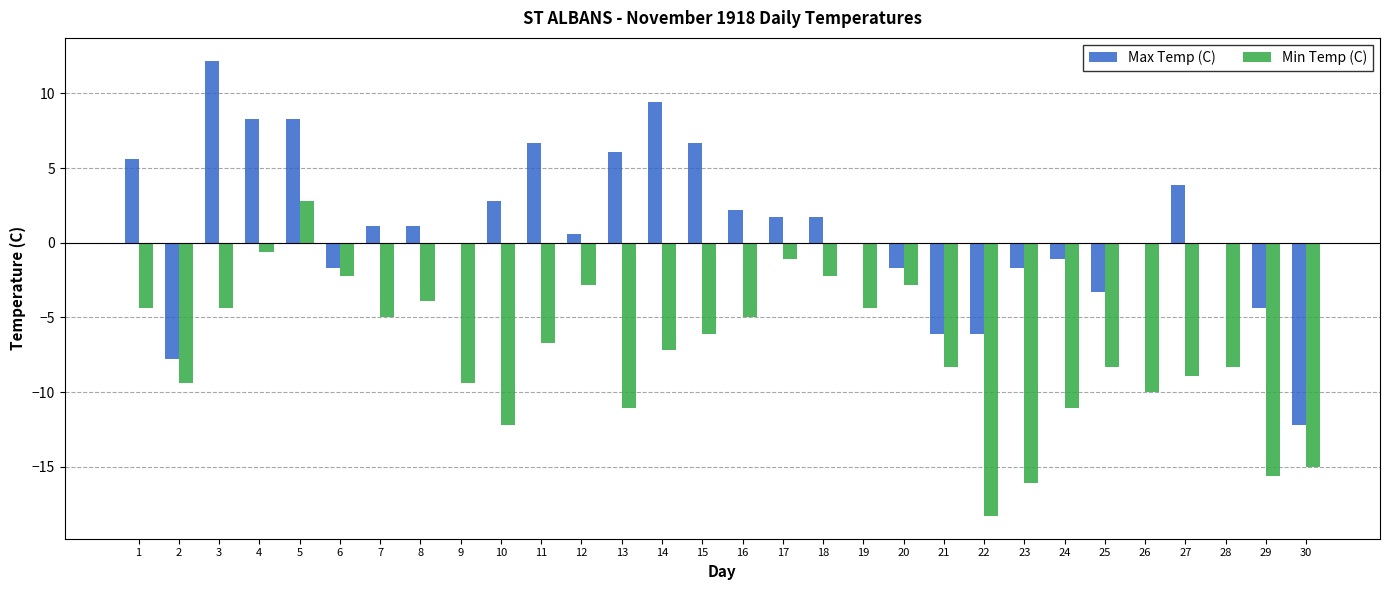

What is the highest value of the Min Temp (C) series?

2.8